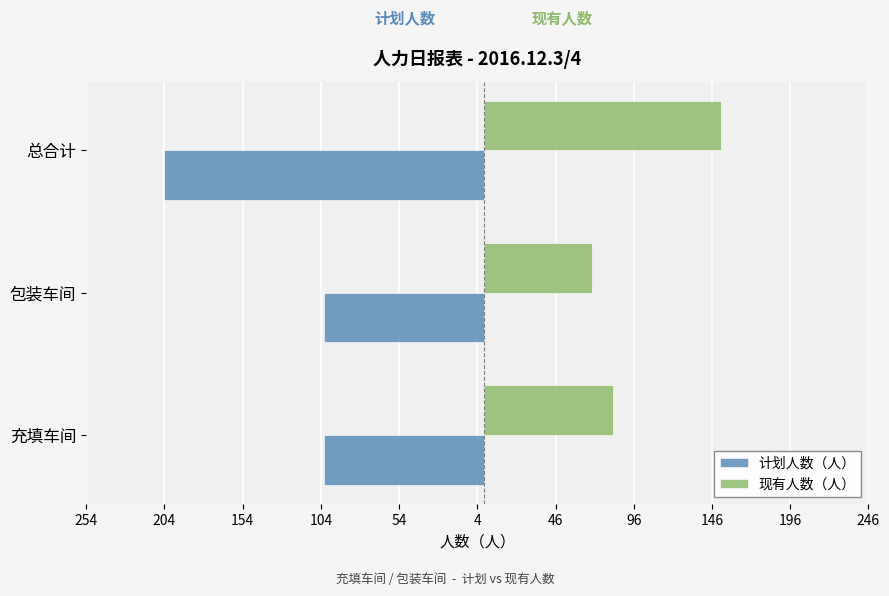

What are all the series names shown in the legend?

计划人数（人）, 现有人数（人）